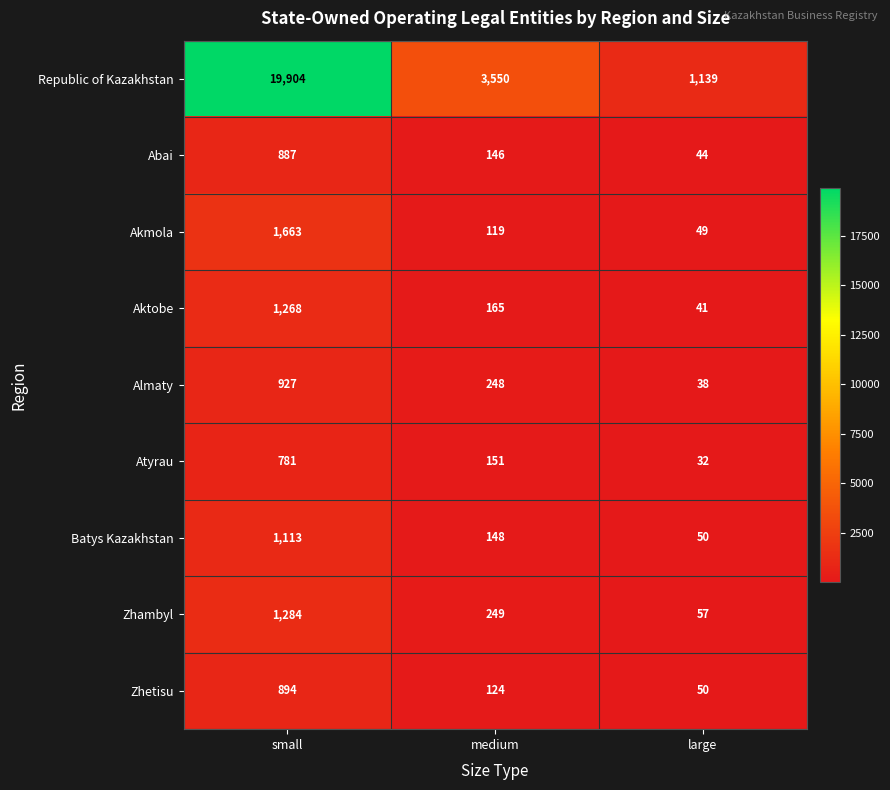

Is the value of Aktobe at small greater than the value of Akmola at large?

Yes